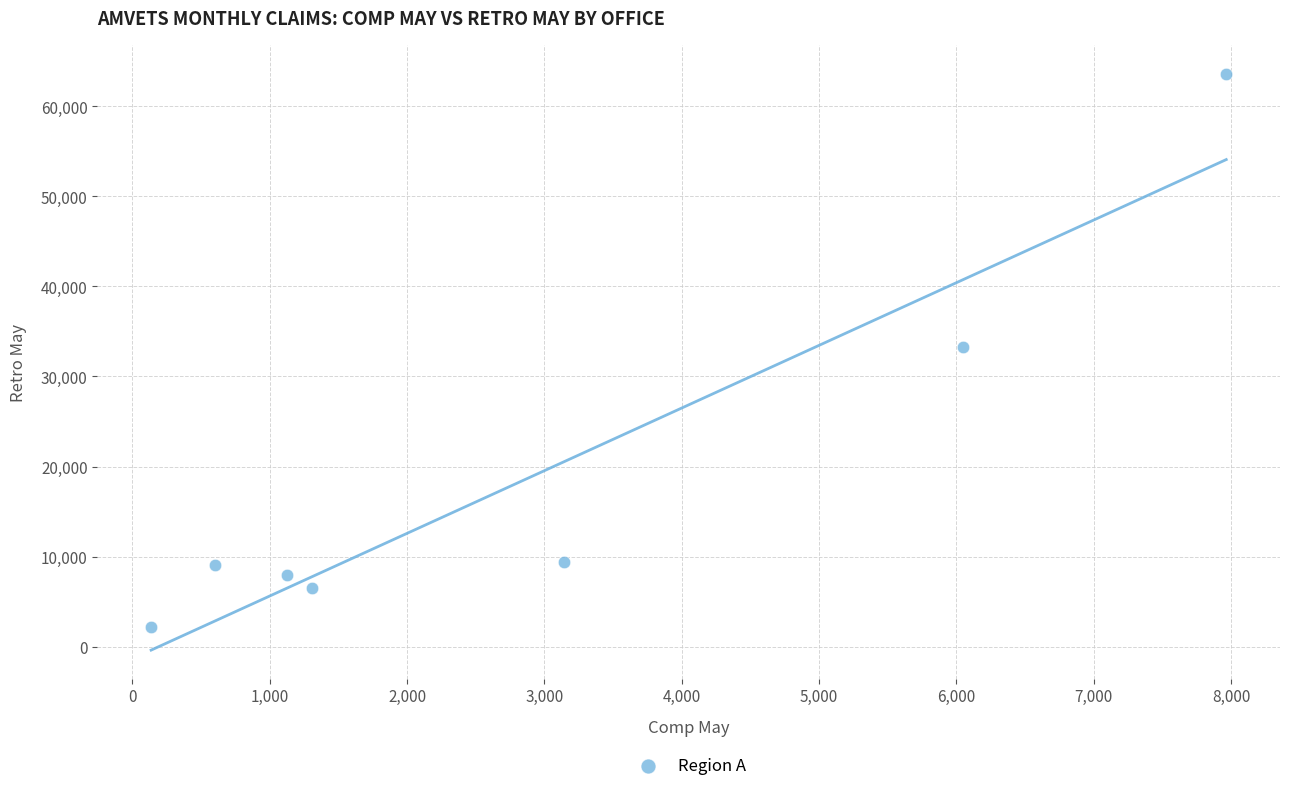

What is the range of Y values (max minus min)?

61415.3